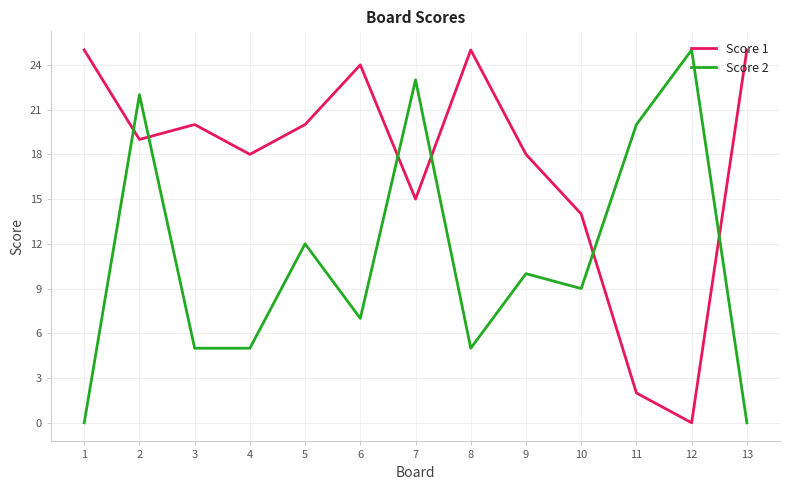

Where is the first local minimum for Score 1?

2